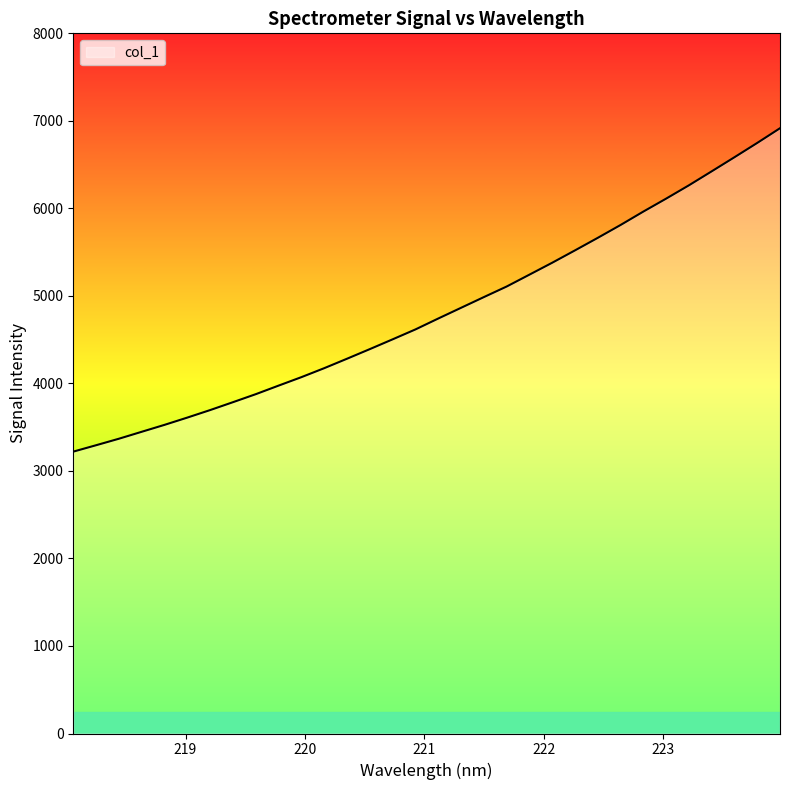

What is the difference between the maximum and minimum values?

3695.2